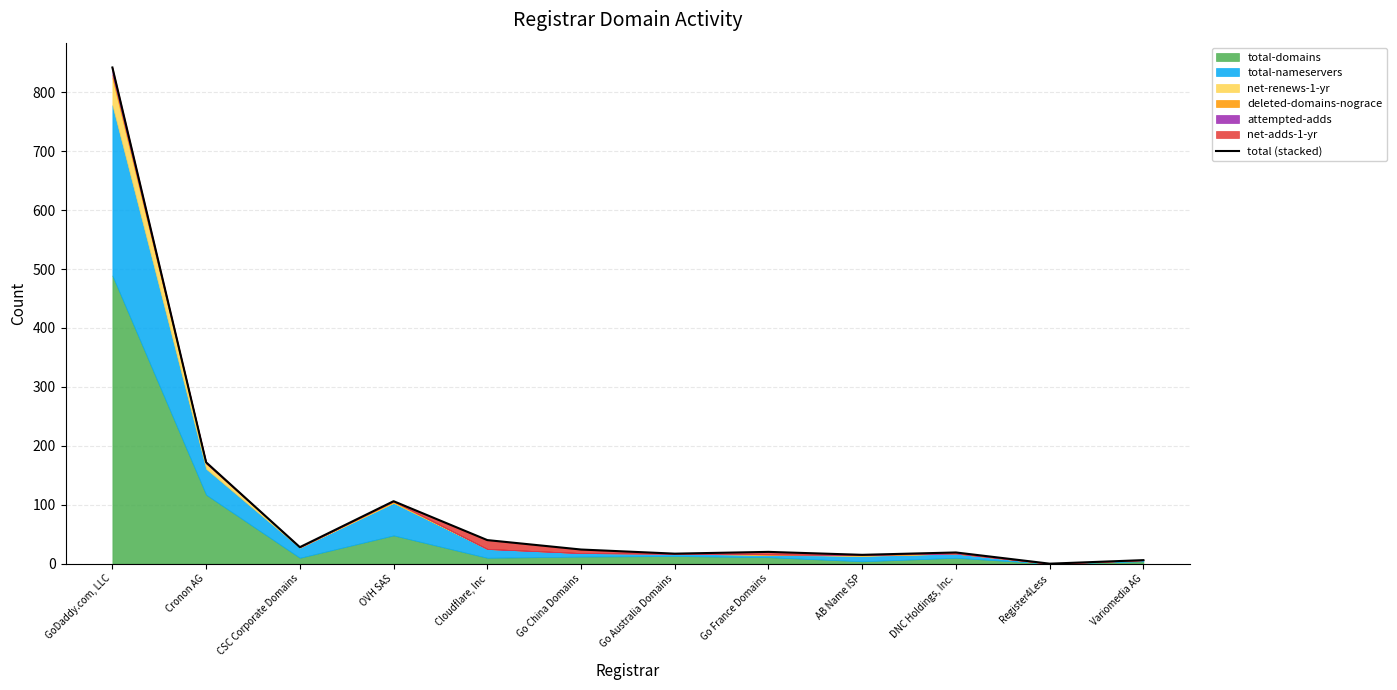

How many lines are shown in the chart?

1